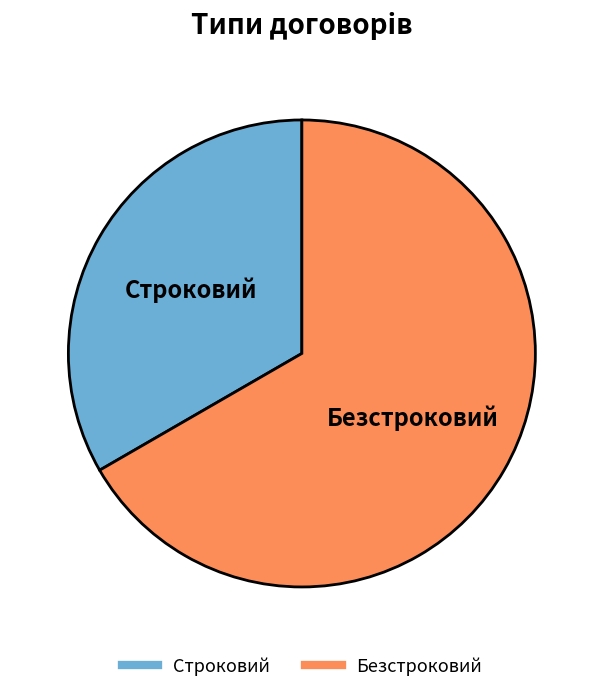

Which category has the smallest portion of the pie?

Строковий